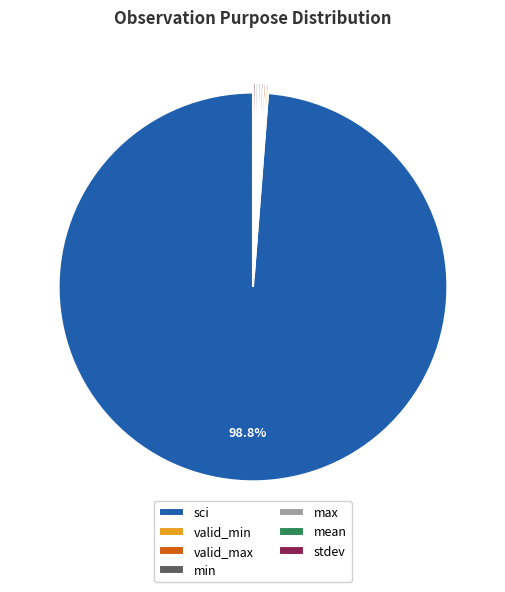

Is there any slice that represents more than half of the pie?

Yes